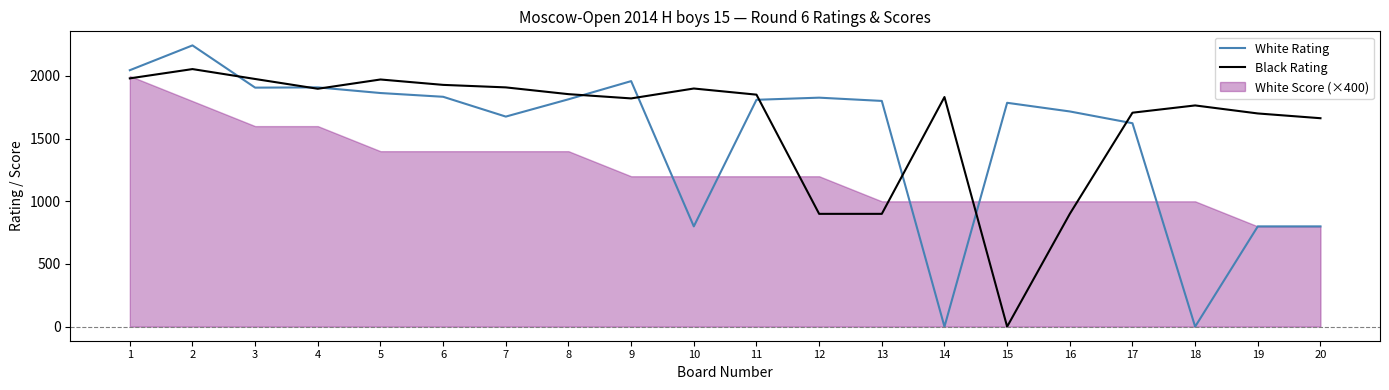

What is the total value across all series at 14?

1832